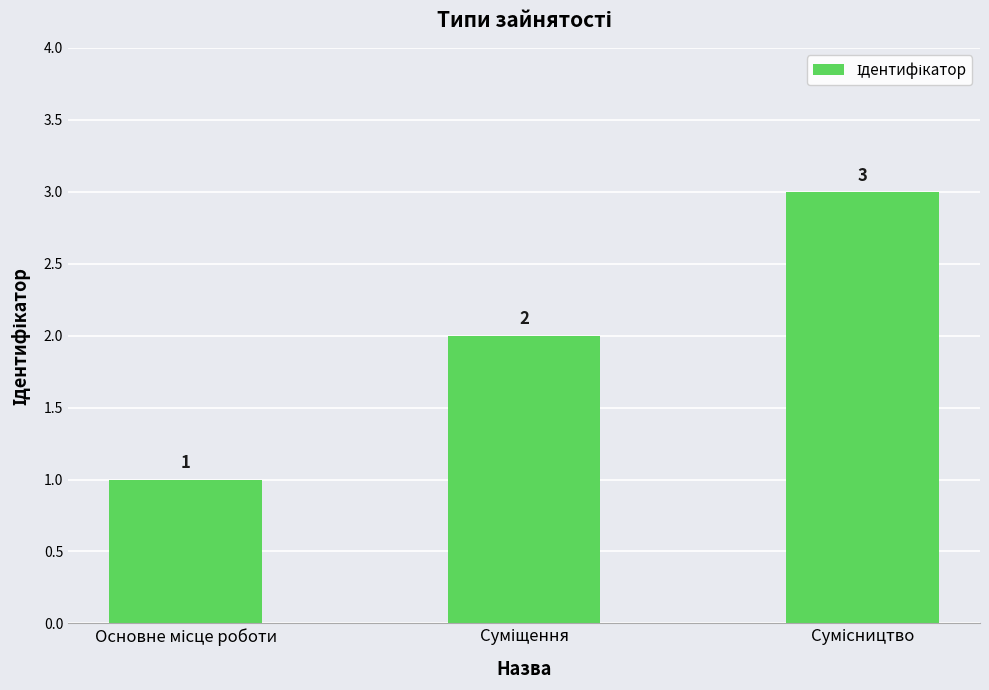

What is the greatest value displayed?

3